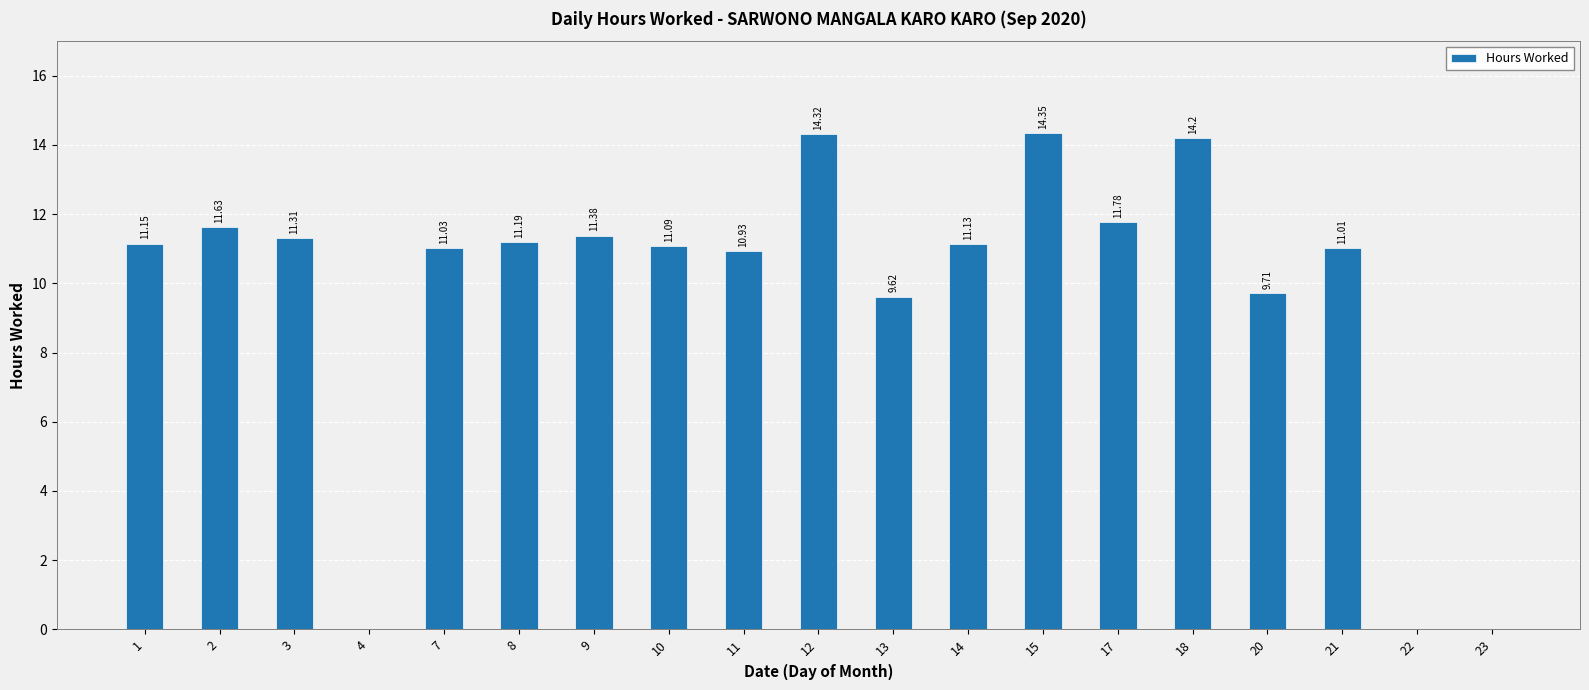

What is the sum of all values?

185.8